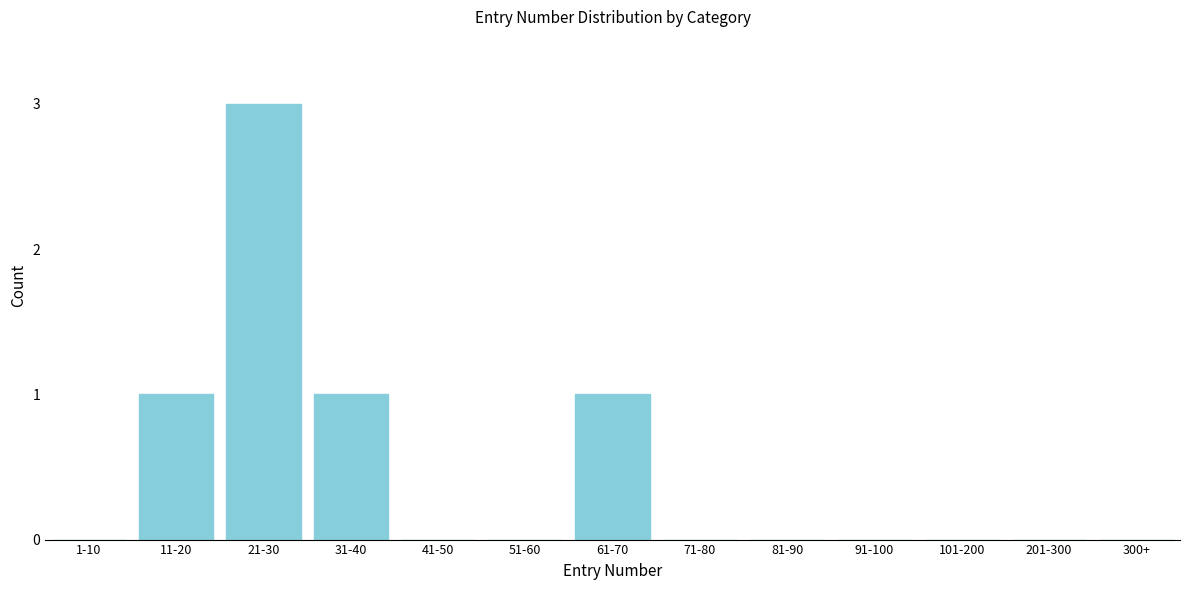

Reading right to left, what are all the values shown in this chart?

300+=0	201-300=0	101-200=0	91-100=0	81-90=0	71-80=0	61-70=1	51-60=0	41-50=0	31-40=1	21-30=3	11-20=1	1-10=0